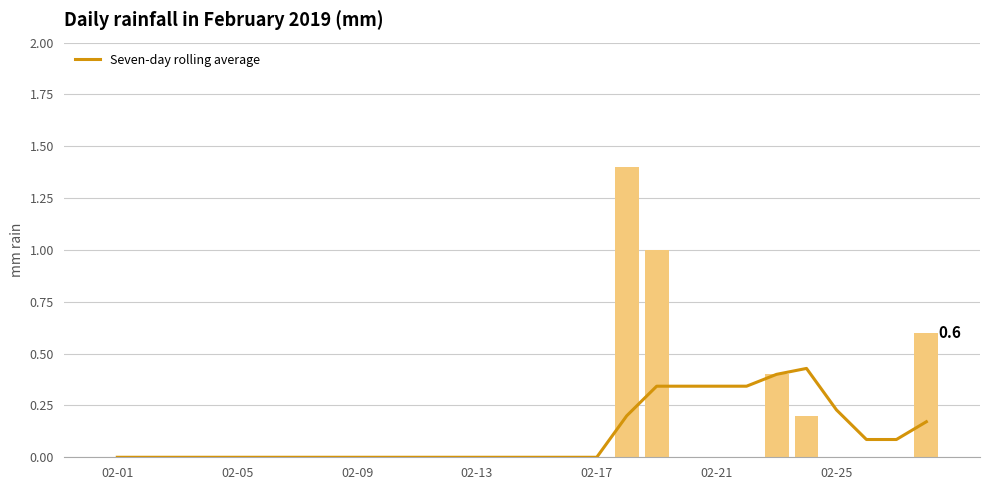

List the series in order of their overall mean, lowest first.

Seven-day rolling average, mm rain